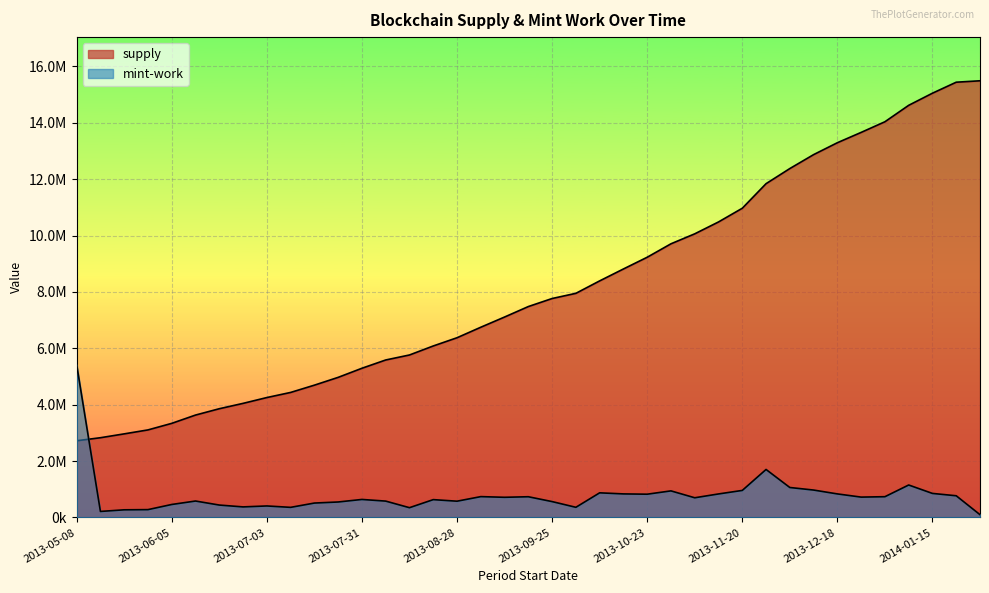

Reading left to right, transcribe all the data shown in this chart.

mint-work: 2013-05-08=5421611.9	2013-05-15=214792.7	2013-05-22=272586.9	2013-05-29=279612.4	2013-06-05=462002.3	2013-06-12=584343.0	2013-06-19=441577.7	2013-06-26=375911.6	2013-07-03=409498.2	2013-07-10=359843.7	2013-07-17=512411.5	2013-07-24=550359.1	2013-07-31=640228.1	2013-08-07=581720.4	2013-08-14=348140.3	2013-08-21=633882.7	2013-08-28=578304.3	2013-09-04=740513.7	2013-09-11=716674.4	2013-09-18=736511.9	2013-09-25=564413.1	2013-10-02=361748.0	2013-10-09=875123.6	2013-10-16=836889.9	2013-10-23=826519.6	2013-10-30=944032.8	2013-11-06=699908.7	2013-11-13=835500.2	2013-11-20=960453.5	2013-11-27=1703893.8	2013-12-04=1064206.4	2013-12-11=973475.1	2013-12-18=836821.8	2013-12-25=723439.3	2014-01-01=737888.5	2014-01-08=1152757.2	2014-01-15=854011.5	2014-01-22=770928.1	2014-01-29=99931.6
supply: 2013-05-08=2721804.8	2013-05-15=2829636.9	2013-05-22=2966483.4	2013-05-29=3106856.8	2013-06-05=3339186.8	2013-06-12=3633604.3	2013-06-19=3858179.3	2013-06-26=4048354.1	2013-07-03=4254546.5	2013-07-10=4435912.8	2013-07-17=4694060.7	2013-07-24=4970662.1	2013-07-31=5293568.0	2013-08-07=5587160.1	2013-08-14=5764526.0	2013-08-21=6084145.2	2013-08-28=6375975.6	2013-09-04=6748767.4	2013-09-11=7110826.7	2013-09-18=7482374.7	2013-09-25=7767445.2	2013-10-02=7951375.5	2013-10-09=8392565.8	2013-10-16=8815178.1	2013-10-23=9231303.0	2013-10-30=9708269.9	2013-11-06=10062096.4	2013-11-13=10483239.5	2013-11-20=10969419.2	2013-11-27=11840683.6	2013-12-04=12377205.7	2013-12-11=12871259.7	2013-12-18=13293428.1	2013-12-25=13659513.8	2014-01-01=14037109.7	2014-01-08=14620204.5	2014-01-15=15050129.0	2014-01-22=15439970.8	2014-01-29=15490319.8